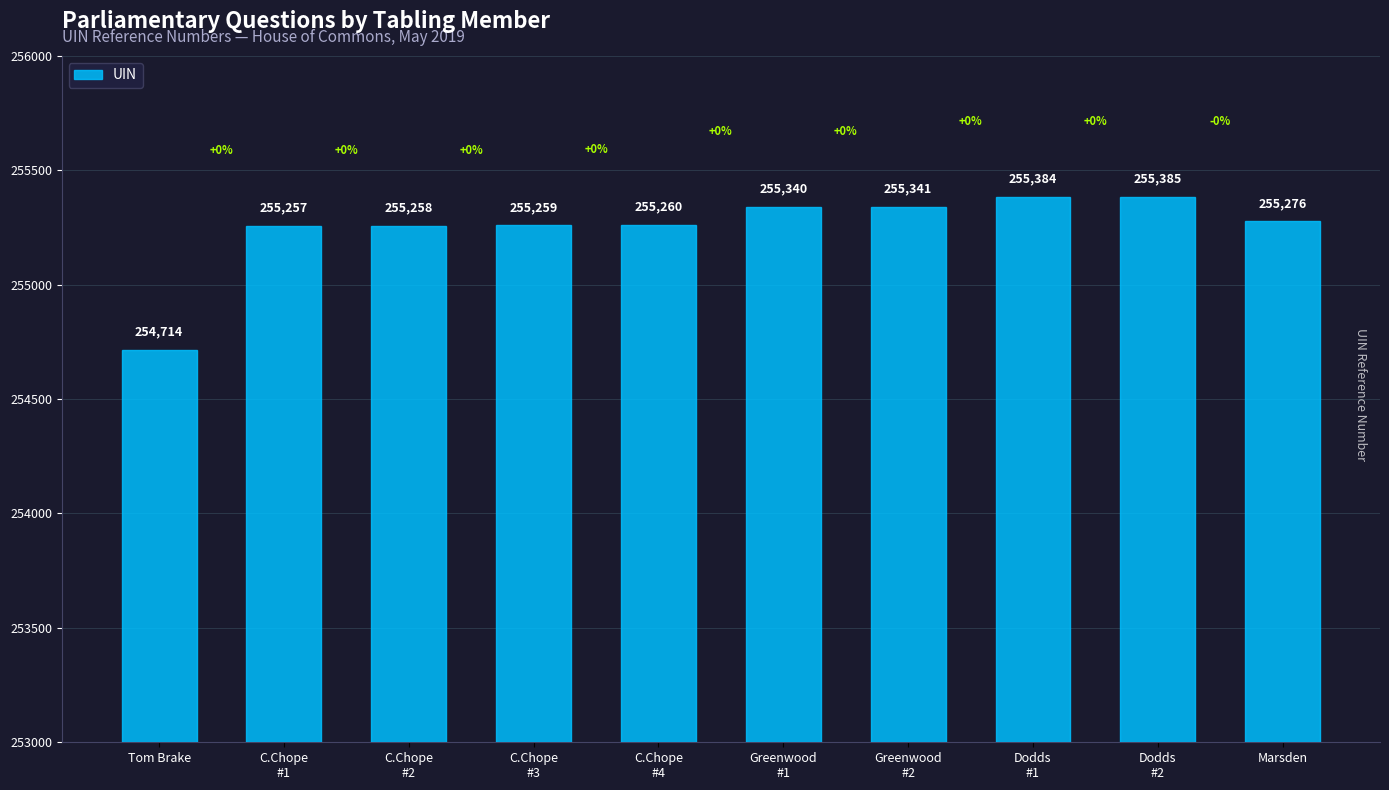

What position from the left is Greenwood
#2?

7